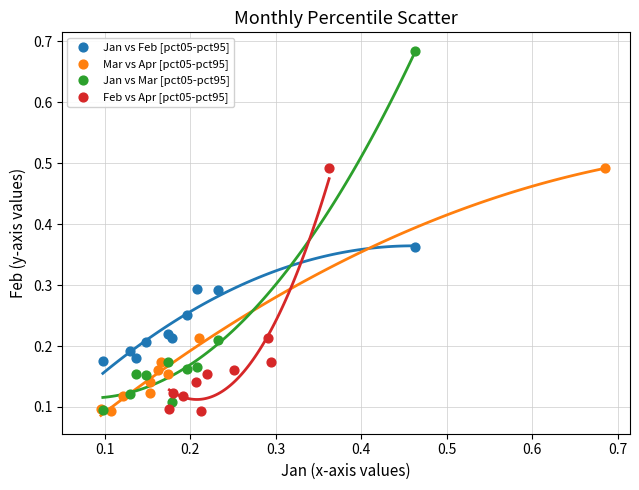

Which series contains the highest Y value?

Jan vs Mar [pct05-pct95]